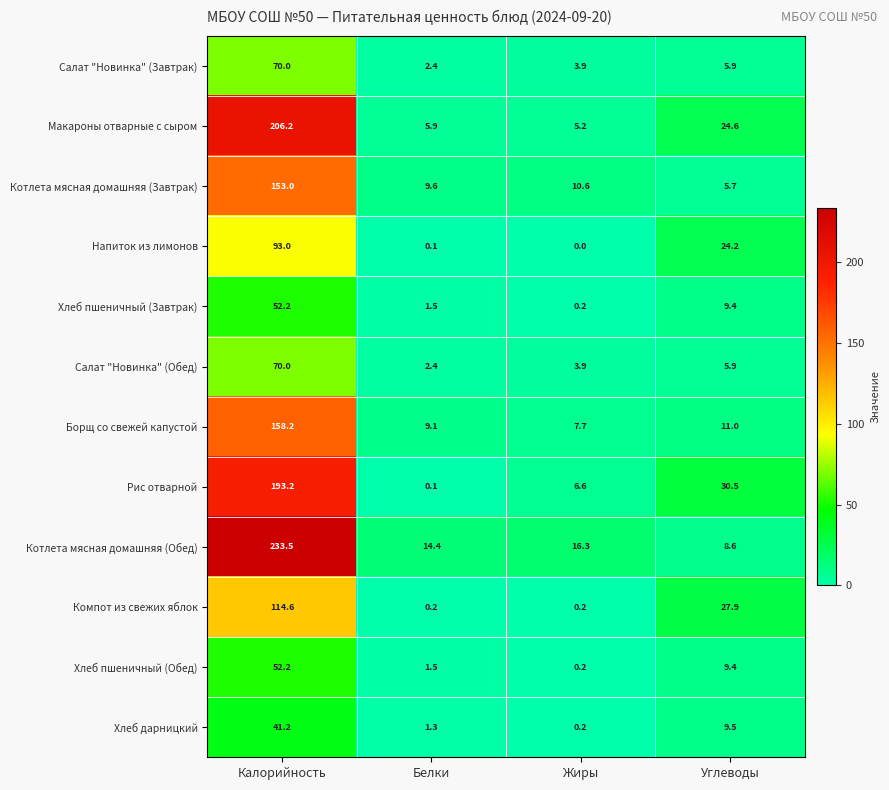

At which category does the chart reach its minimum across all series?

Жиры